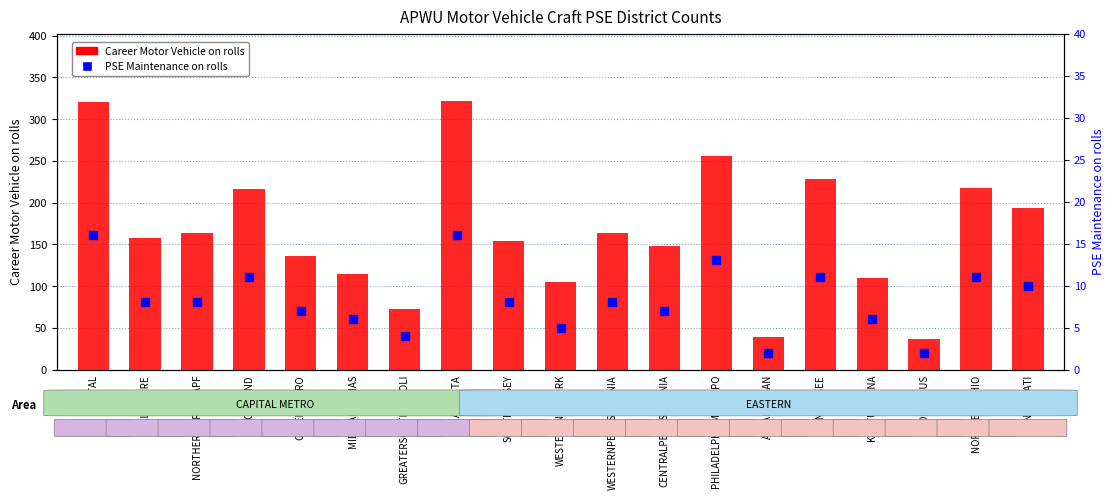

Which series has the largest total across all categories?

Career Motor Vehicle on rolls